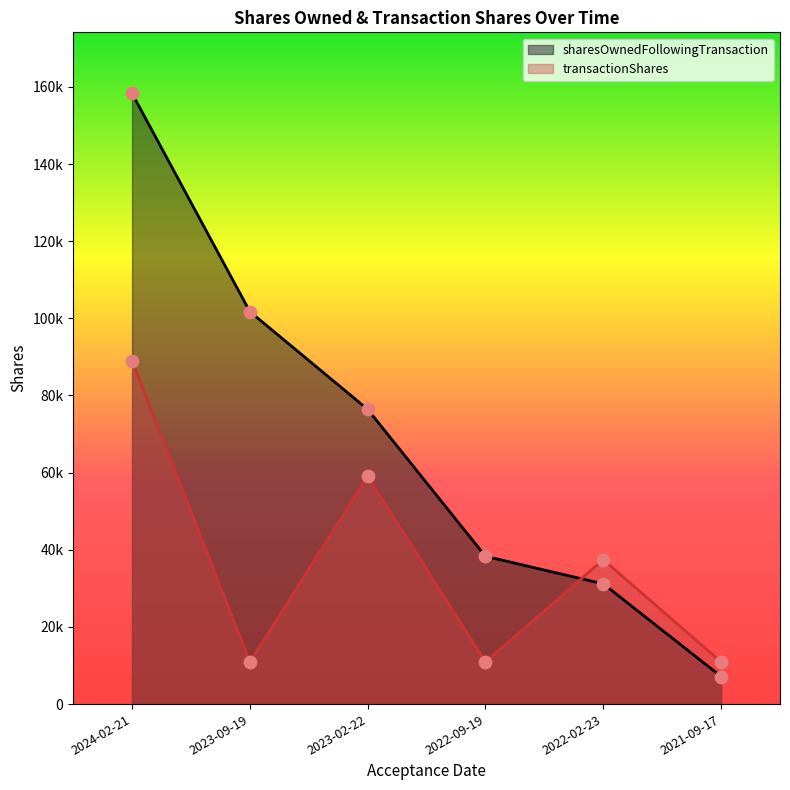

Which series reaches the minimum Y coordinate?

sharesOwnedFollowingTransaction